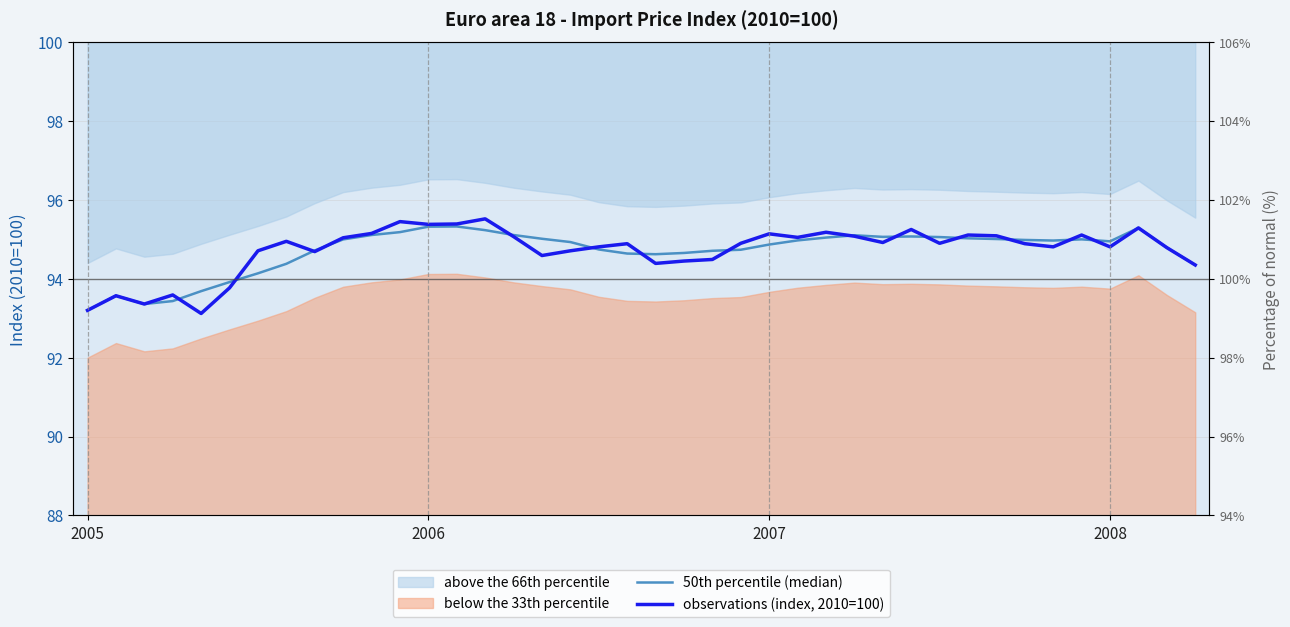

What is the difference between the observations (index, 2010=100) values at 12 and 16?

0.8